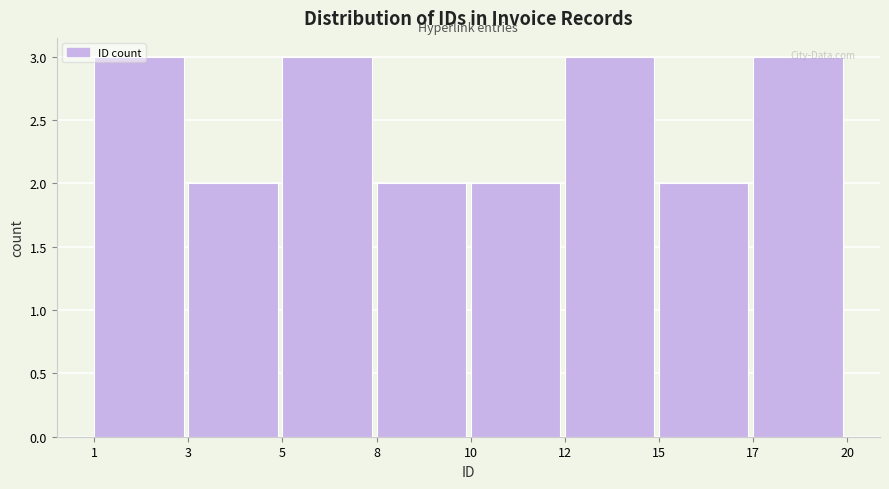

Between 8 and 17, which is larger?

17